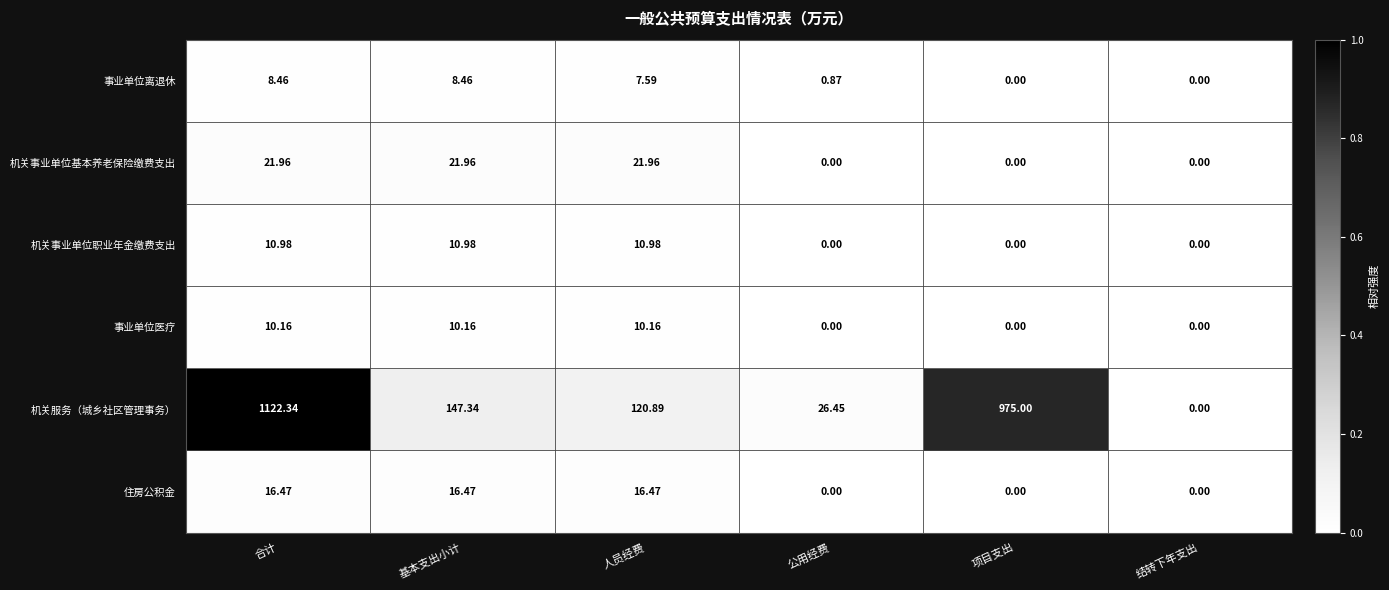

Count the number of categories in the chart.

6